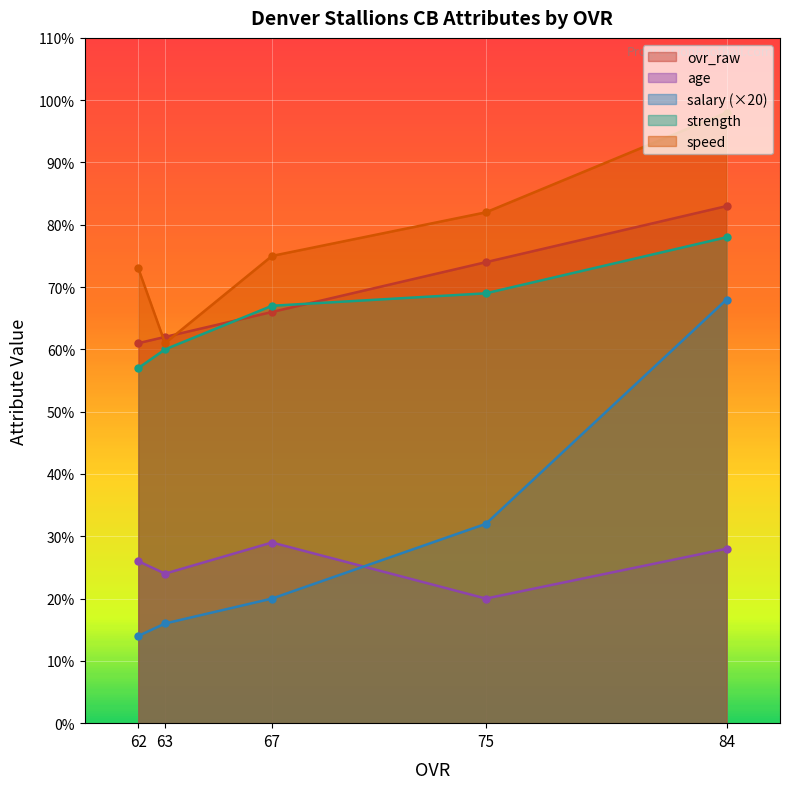

What are all the series names shown in the legend?

ovr_raw, age, salary (×20), strength, speed